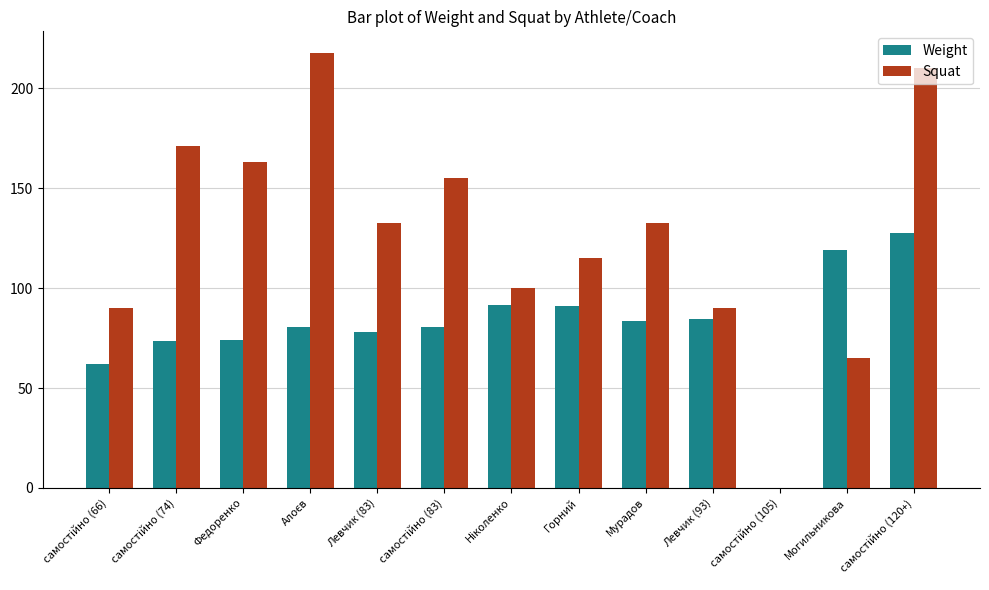

What is the maximum value for Squat?

217.5